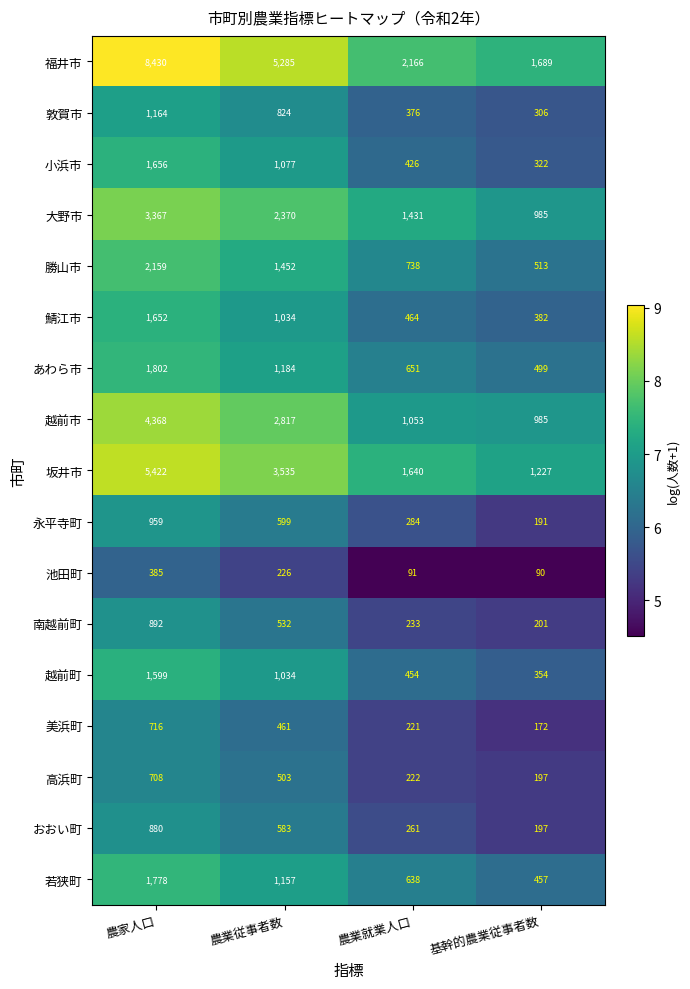

Between 農業就業人口 and 基幹的農業従事者数, which series saw the biggest shift?

福井市